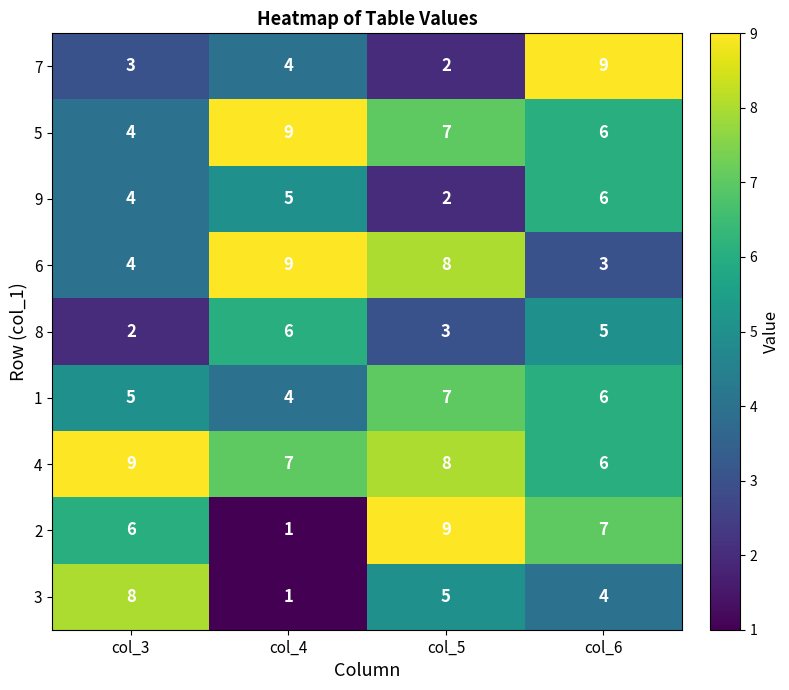

The value of 8 at col_6 is 5. True or false?

True